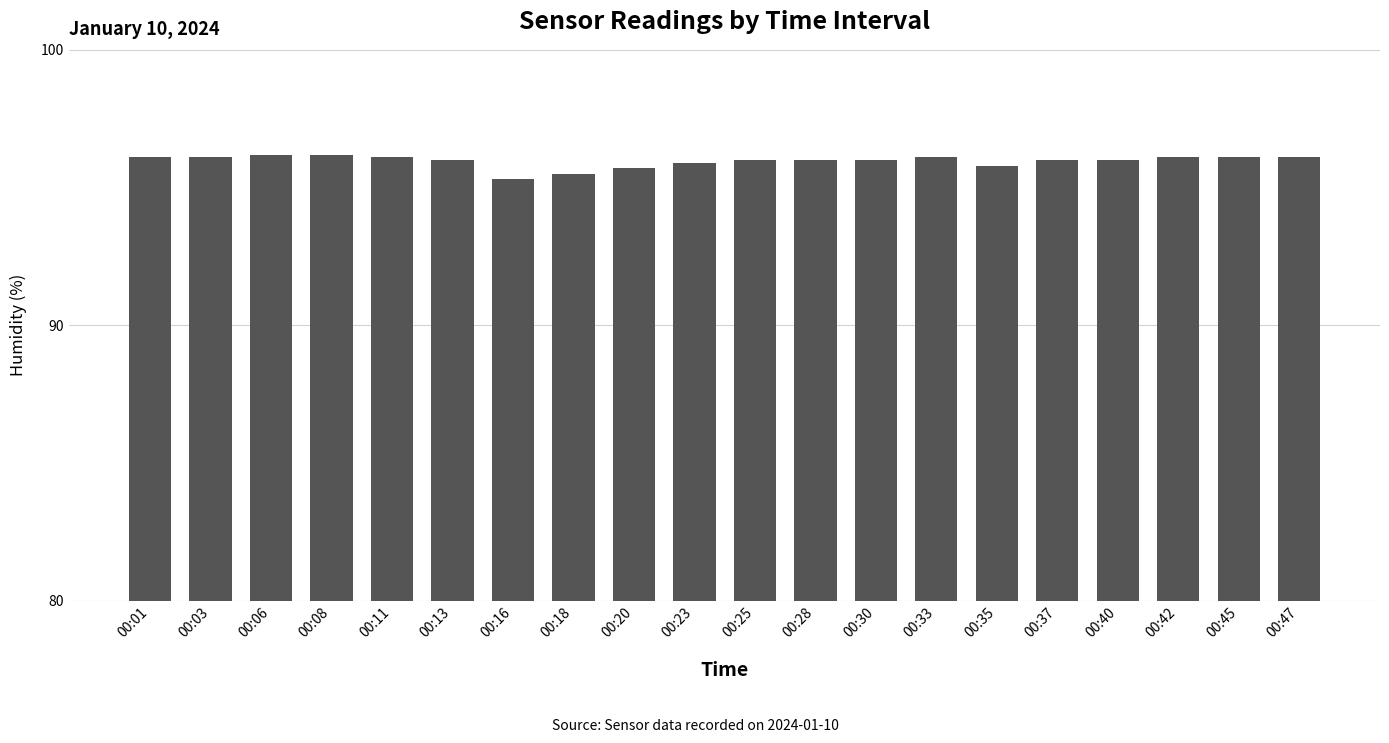

The value at 00:28 is 126.9. True or false?

False